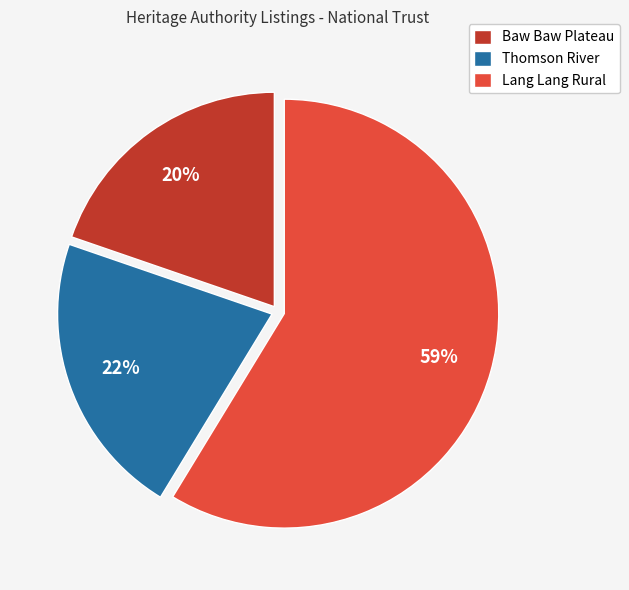

Which slice is the largest?

Lang Lang Rural